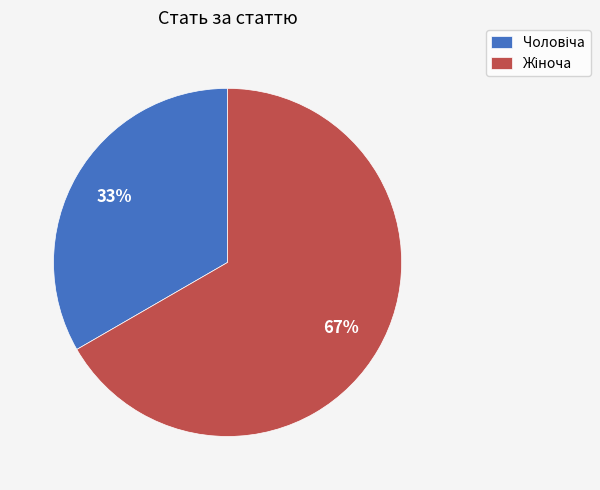

Is there a majority slice in this chart?

Yes